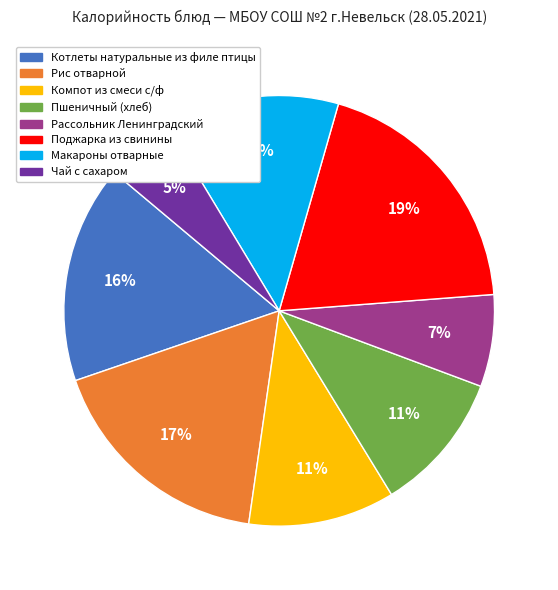

Combined, do Рассольник Ленинградский and Котлеты натуральные из филе птицы account for over 50%?

No